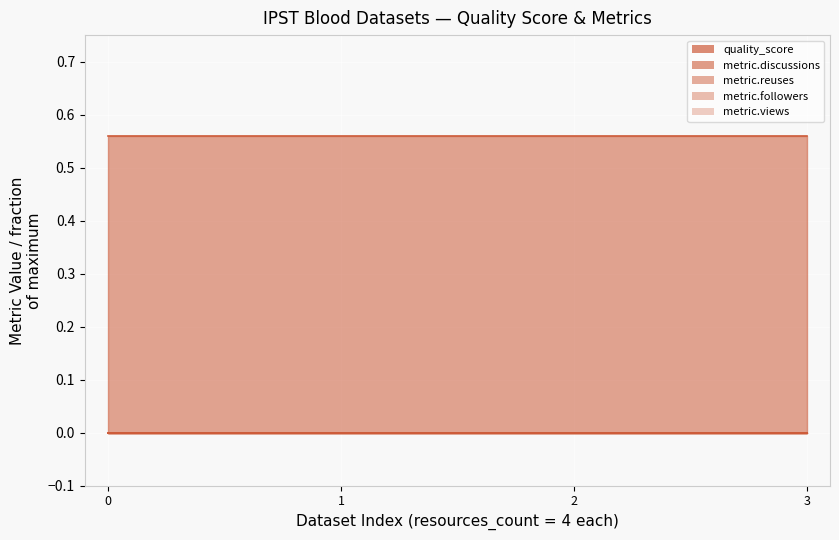

How many categories are shown in the chart?

4